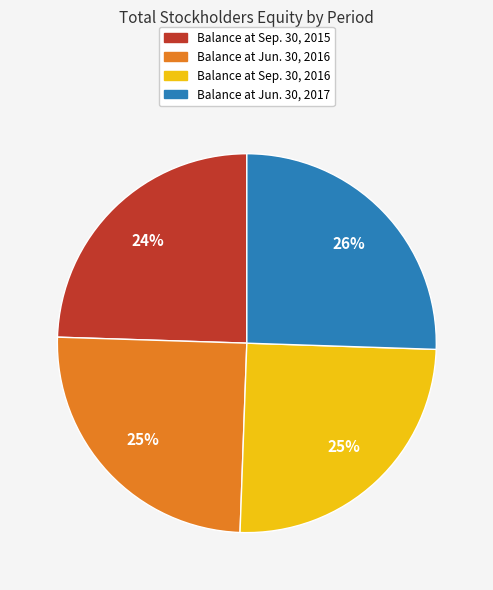

Combined, do Balance at Sep. 30, 2015 and Balance at Jun. 30, 2016 account for over 50%?

No